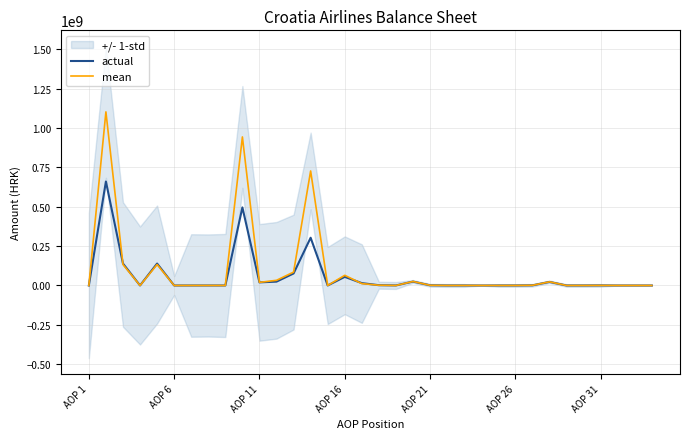

What is the maximum value for actual?

660282769